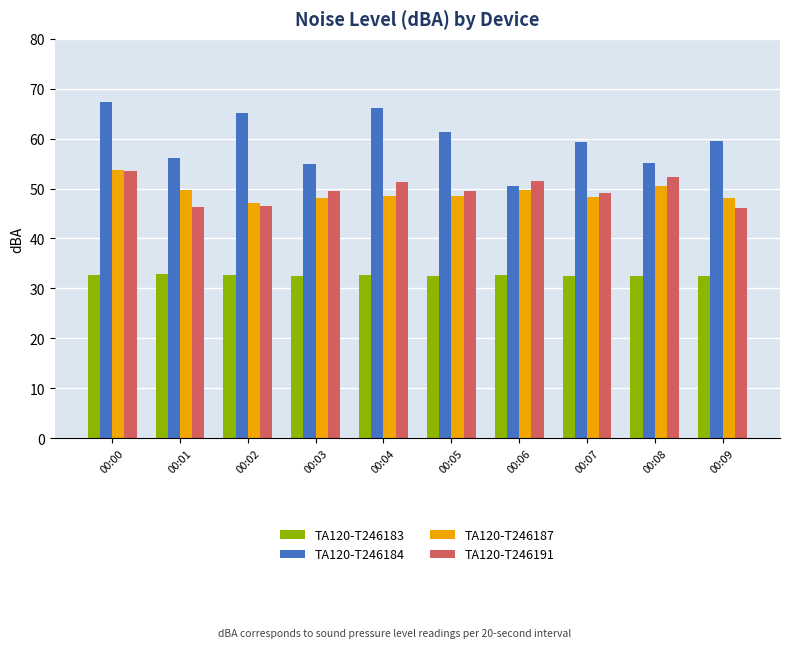

What value does the TA120-T246183 series have at 00:02?

32.6